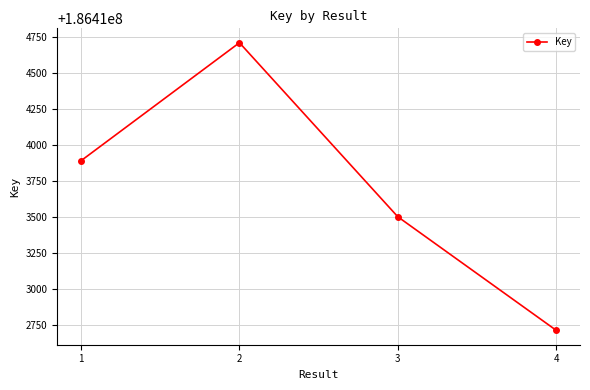

Reading right to left, extract all data points from this chart.

186412711	186413499	186414707	186413888